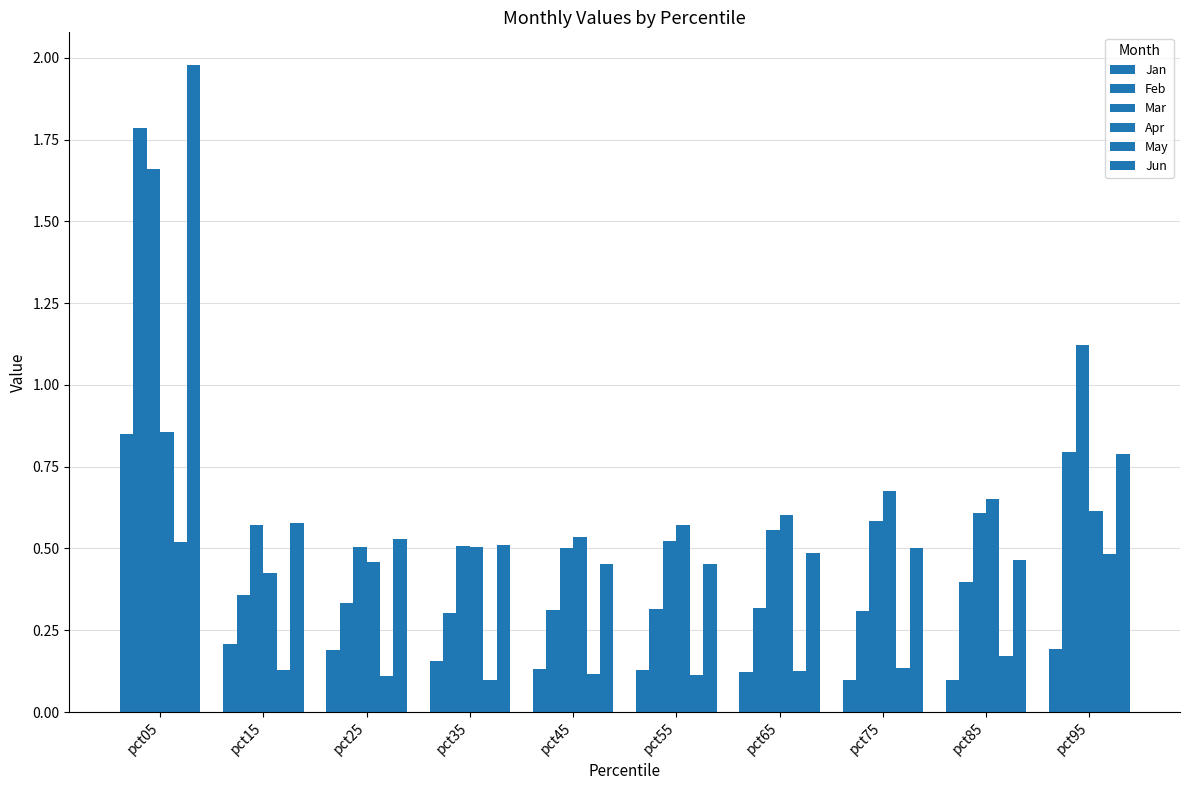

What is the value of the Jun bar at the 8th from the left?

0.5